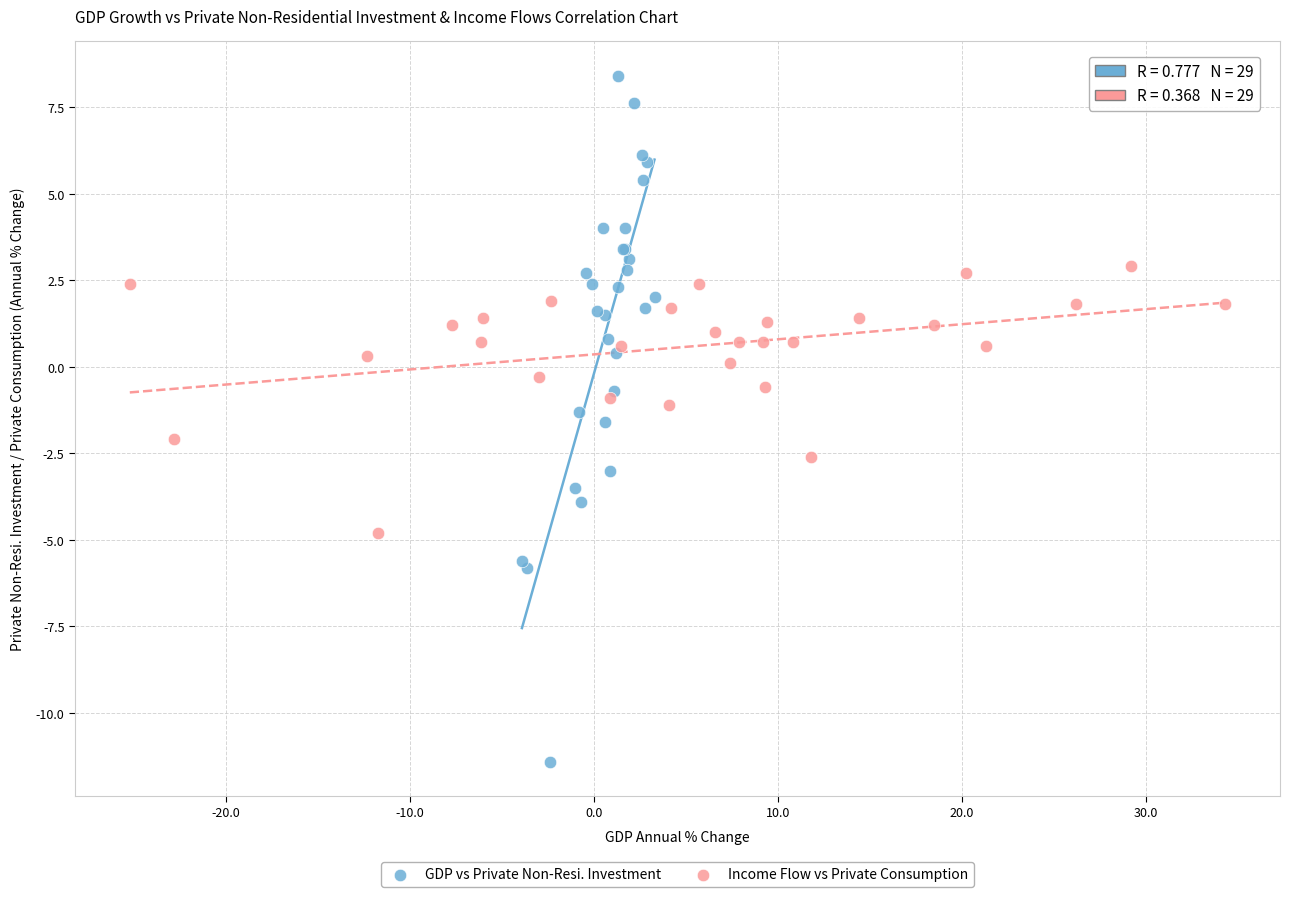

Which series has the widest spread of Y values?

GDP vs Private Non-Resi. Investment